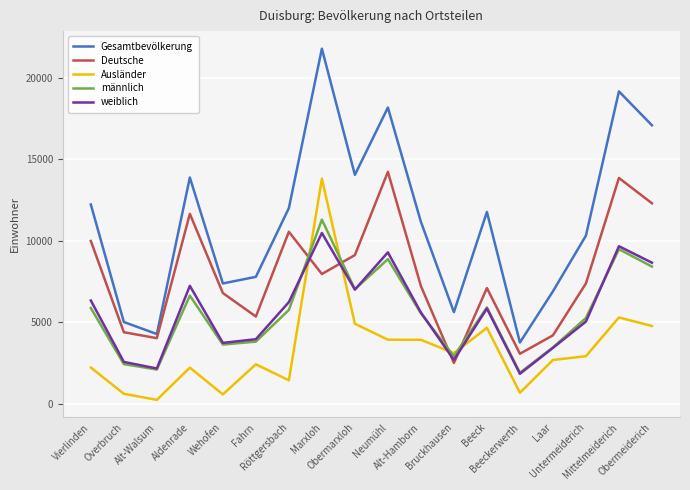

Which series has the widest spread of values?

Gesamtbevölkerung